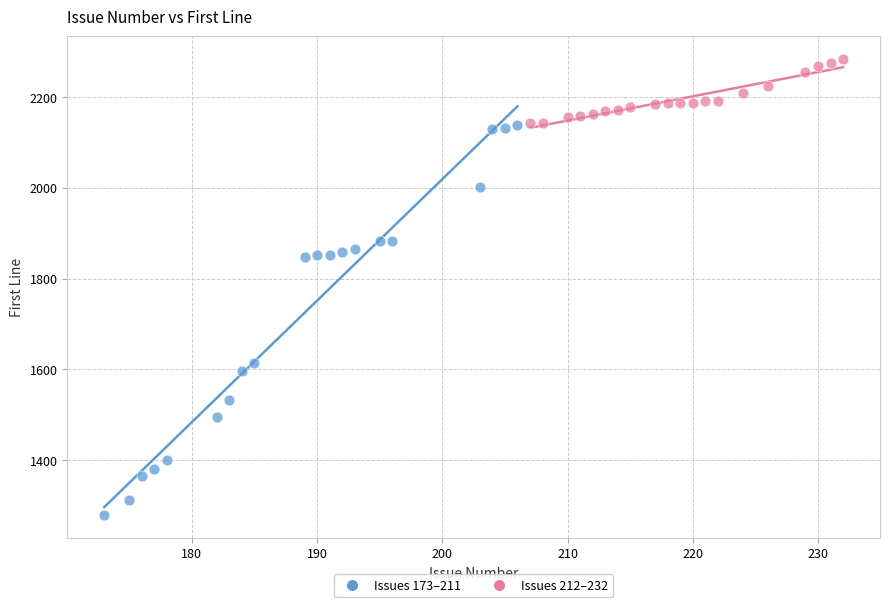

What are all the series names shown in the legend?

Issues 173–211, Issues 212–232